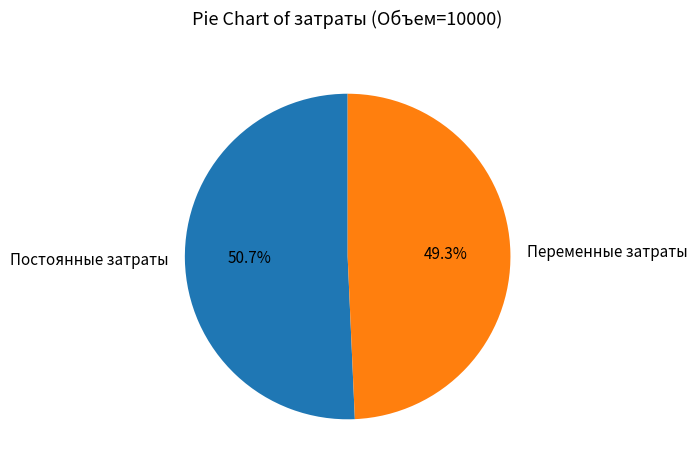

Approximately how many times larger is the value at Переменные затраты compared to Постоянные затраты?

1.0